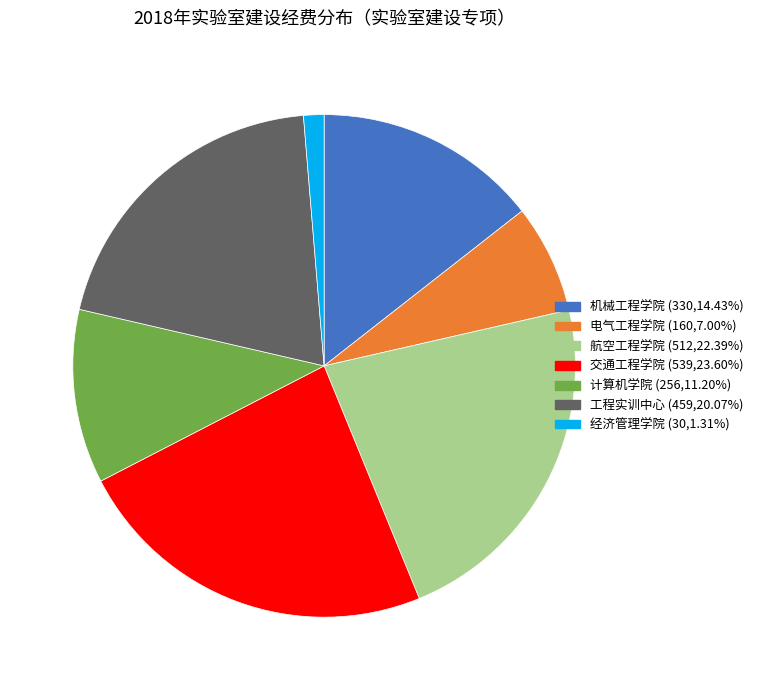

Approximately how many times larger is the value at 工程实训中心 compared to 机械工程学院?

1.4